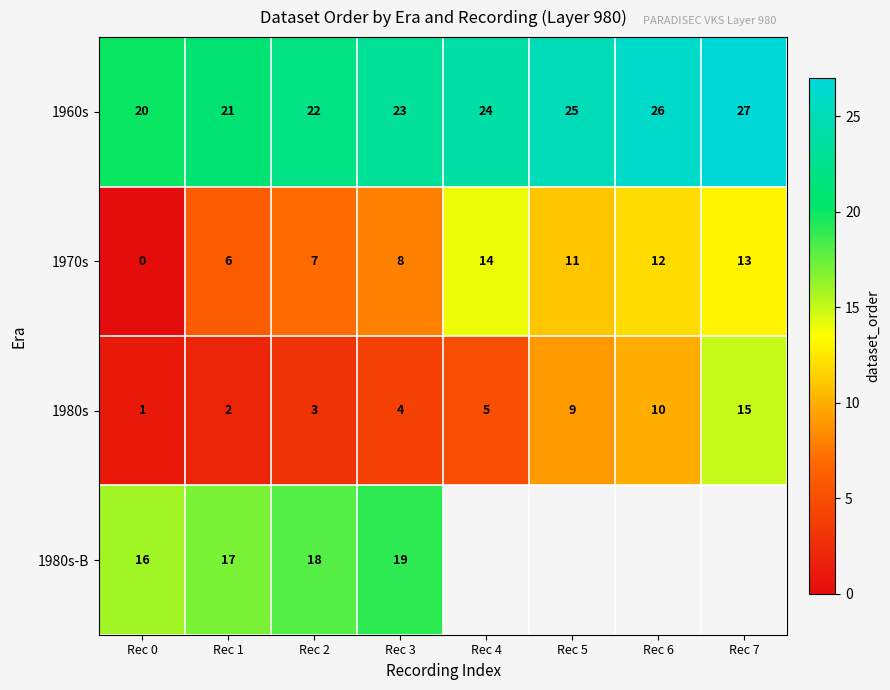

What is the difference between the maximum and minimum values in the 1960s series?

7